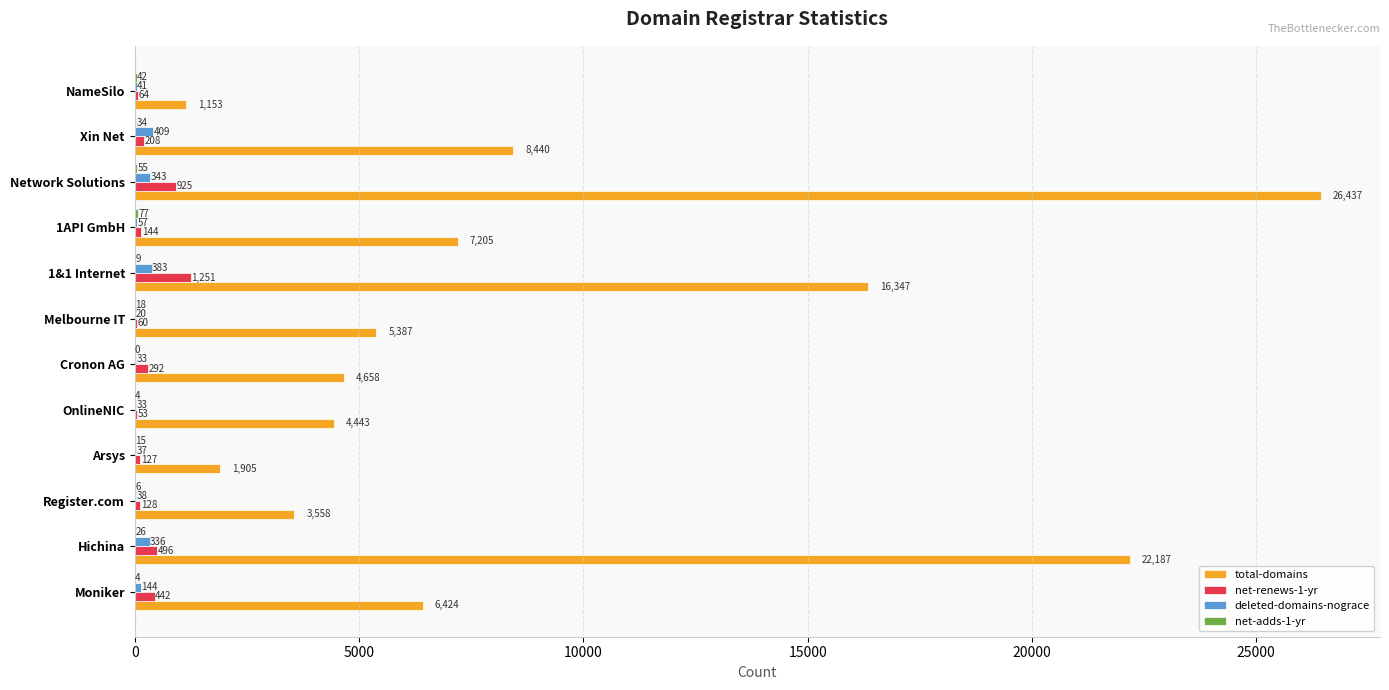

What value does the total-domains series have at Arsys, to the nearest 100?

1900